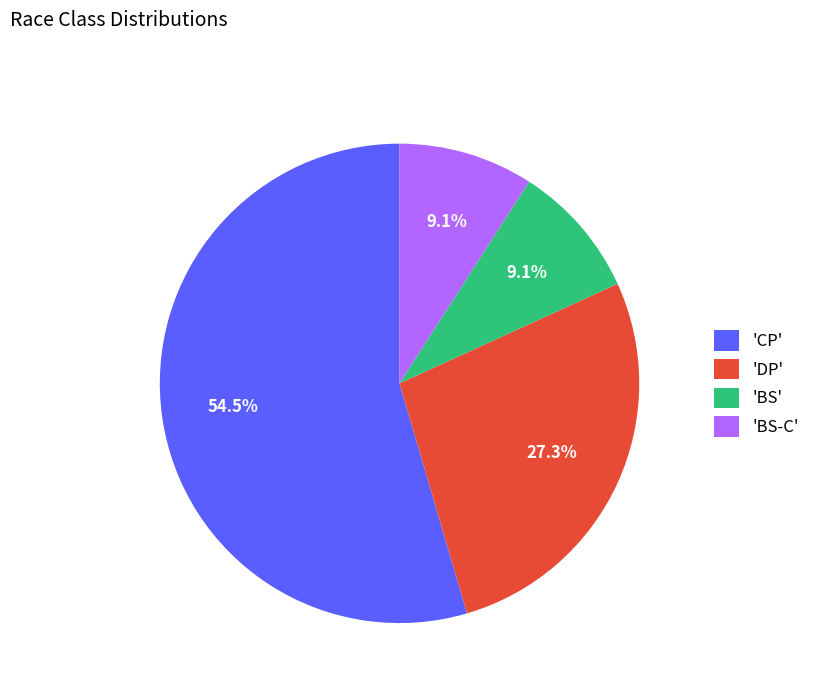

How many slices are in this pie chart?

4